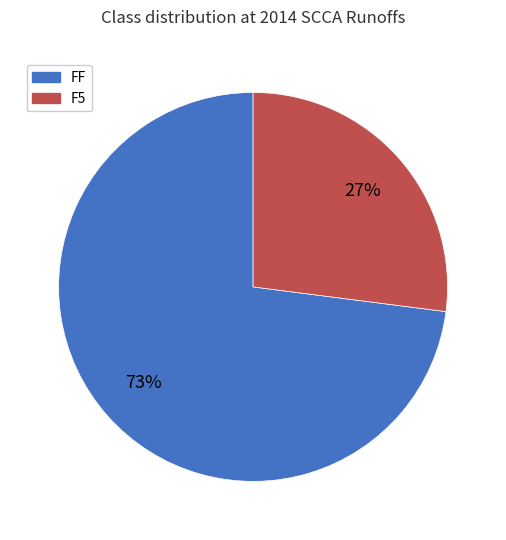

To the nearest percent, what is the difference between the F5 and FF slice percentages?

46%